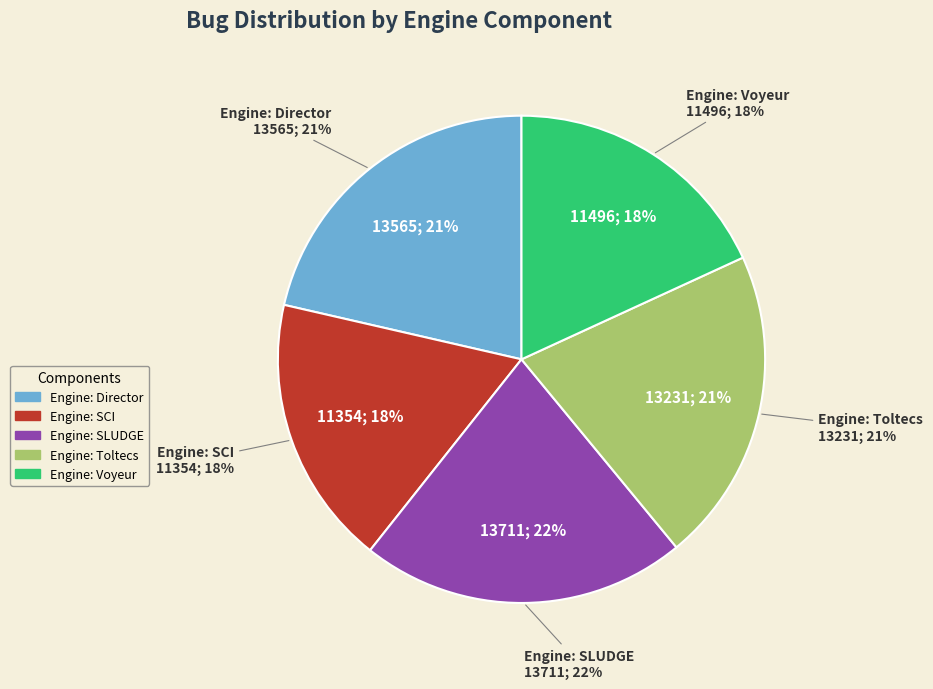

Does Engine: Director represent more than half of the total?

No